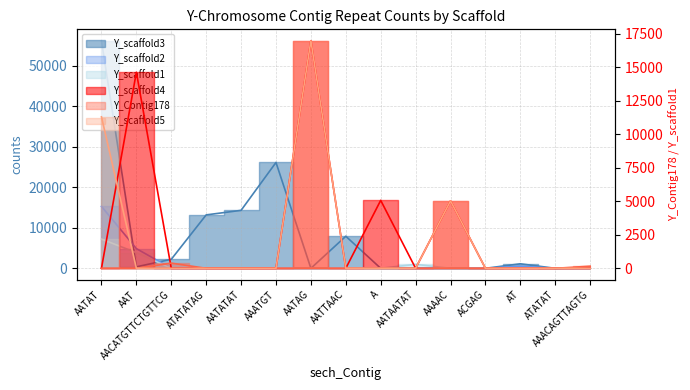

Does the chart display data point markers on the line(s)?

No